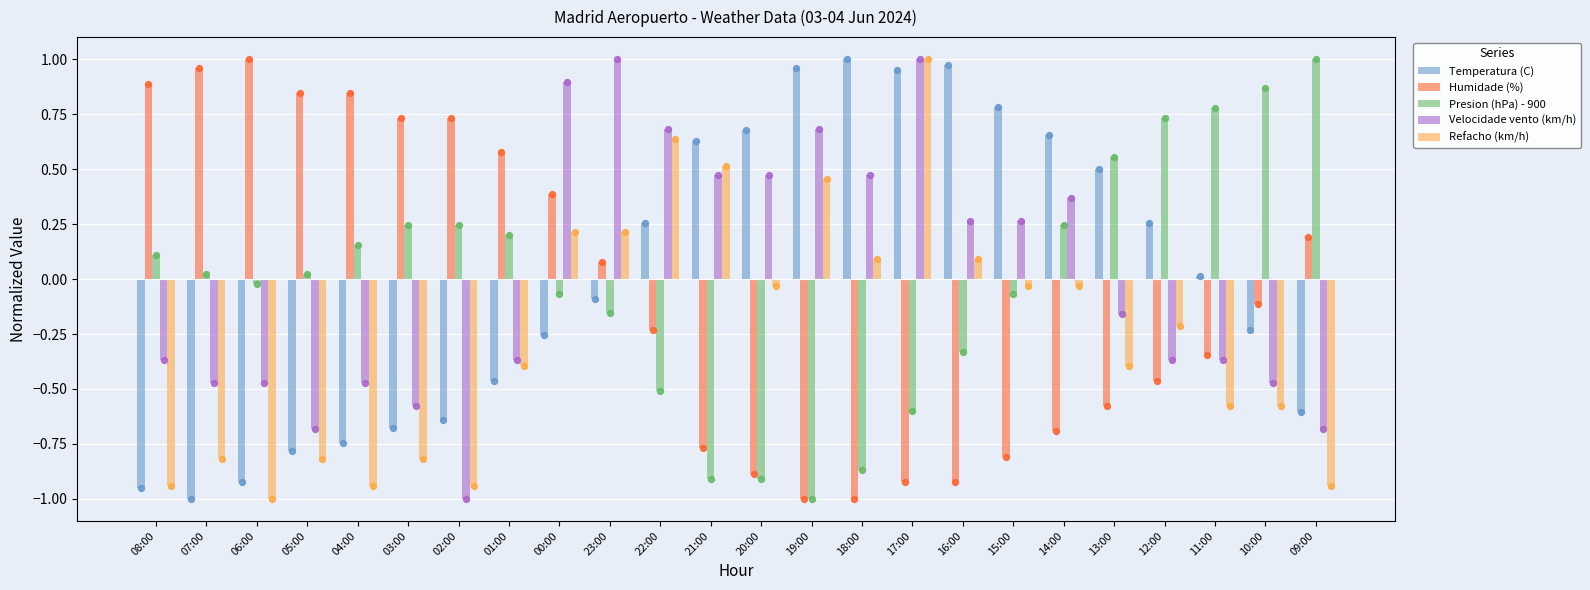

At which category is the sum across all series the highest?

17:00